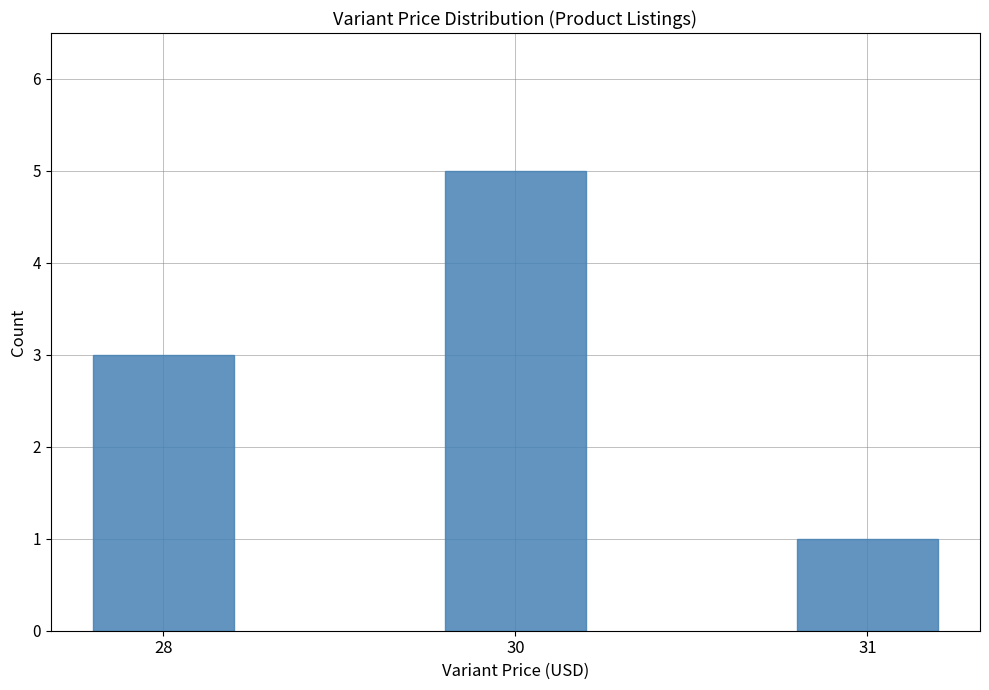

Rank the categories by value from highest to lowest.

30, 28, 31